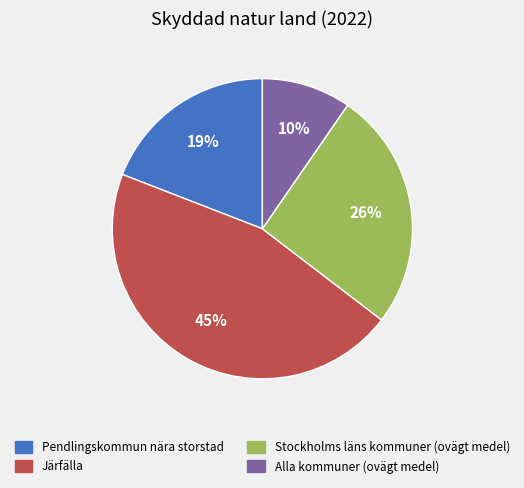

How many segments does this pie chart have?

4